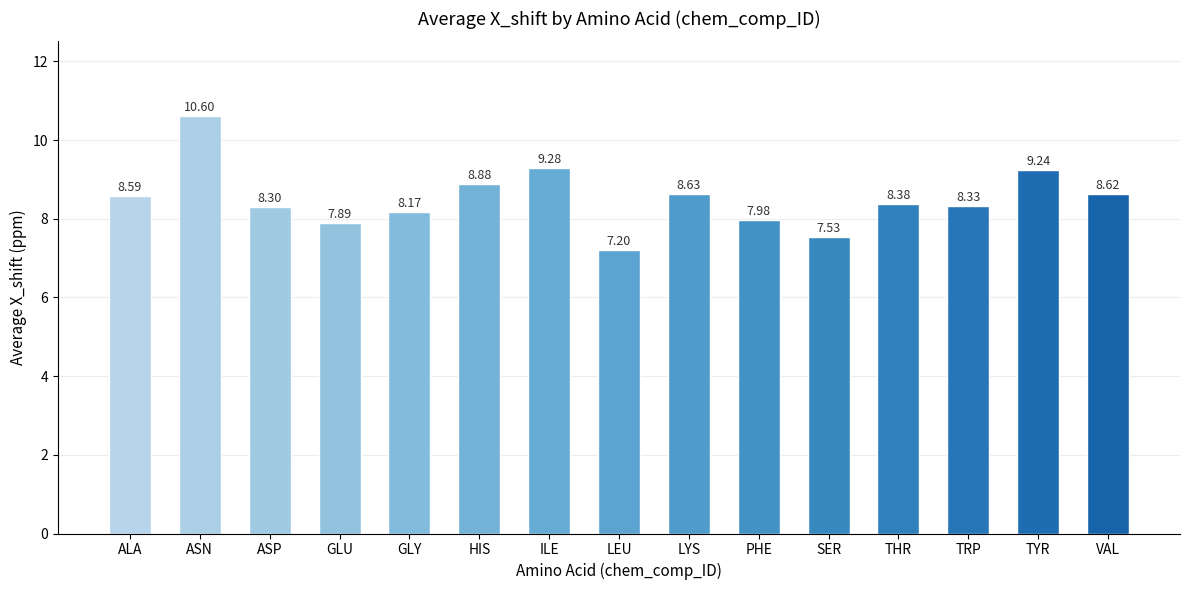

Reading left to right, transcribe all the data shown in this chart.

ALA=8.6	ASN=10.6	ASP=8.3	GLU=7.9	GLY=8.2	HIS=8.9	ILE=9.3	LEU=7.2	LYS=8.6	PHE=8.0	SER=7.5	THR=8.4	TRP=8.3	TYR=9.2	VAL=8.6